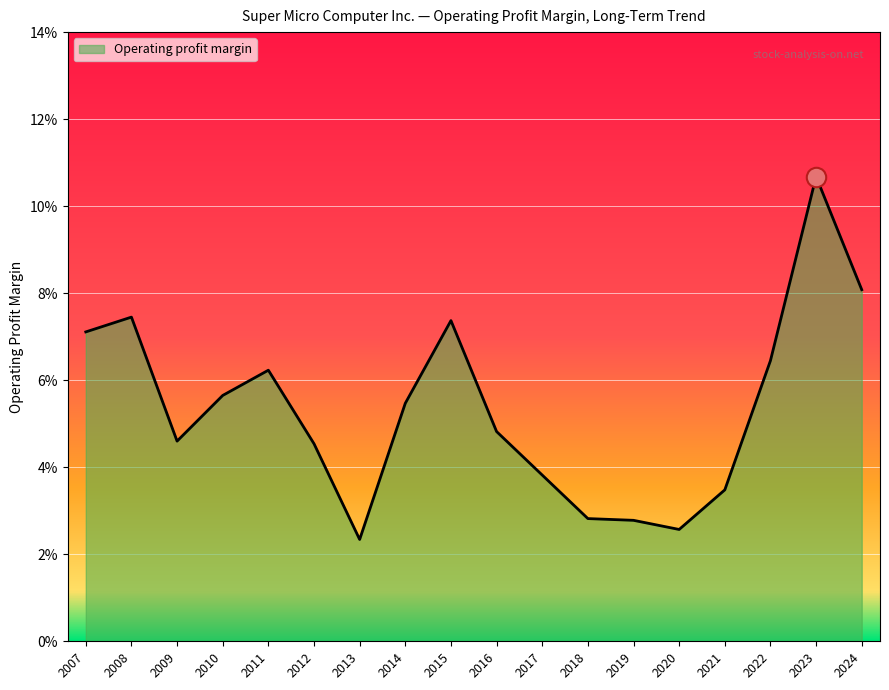

Is this an area chart (filled region under the line)?

Yes